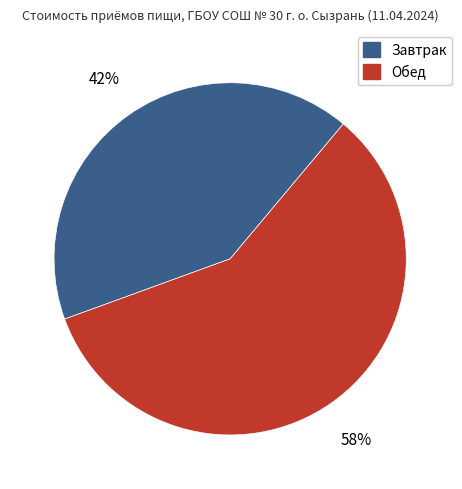

Which category accounts for the majority?

Обед